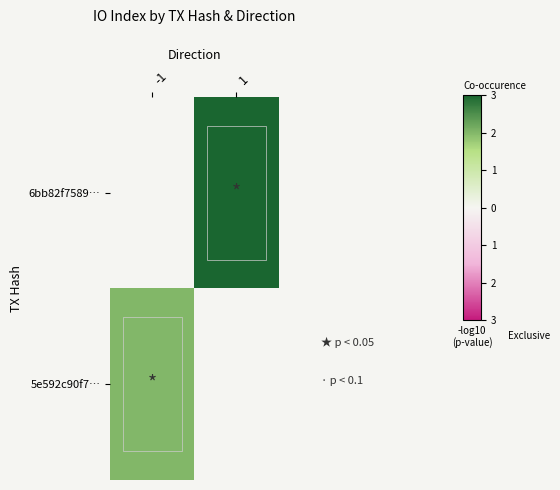

List the series in order of their overall mean, highest first.

6bb82f7589…, 5e592c90f7…